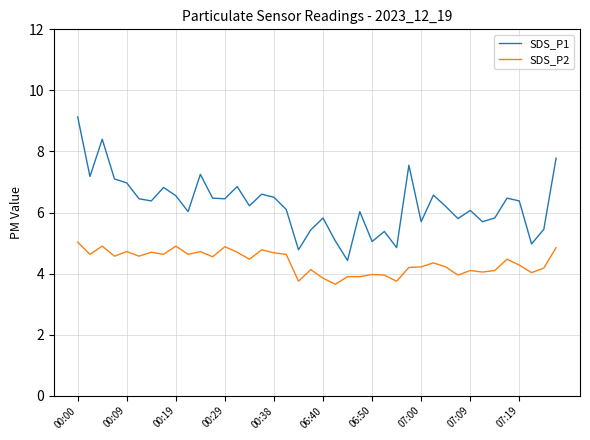

Which series has the largest total across all categories?

SDS_P1